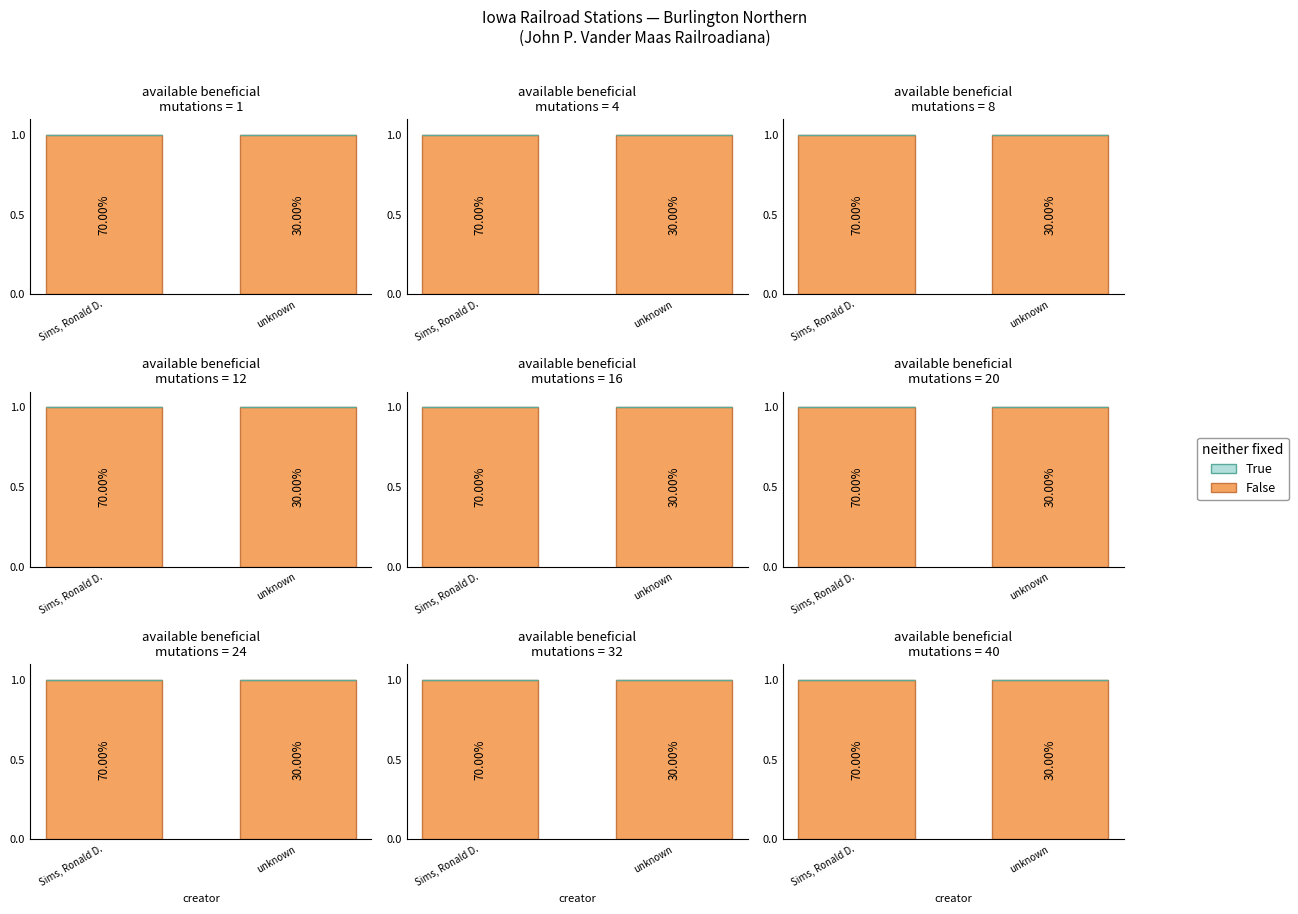

Where is False nearest to the value 1?

Sims, Ronald D.